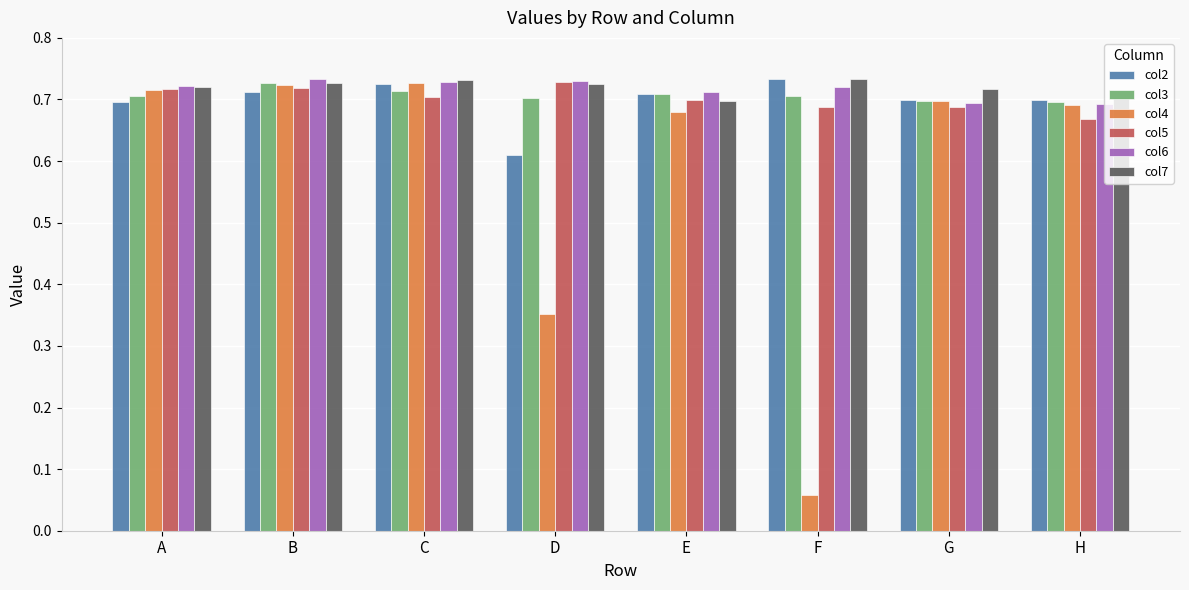

True or false: col6 has a value of 0.7 at E.

True